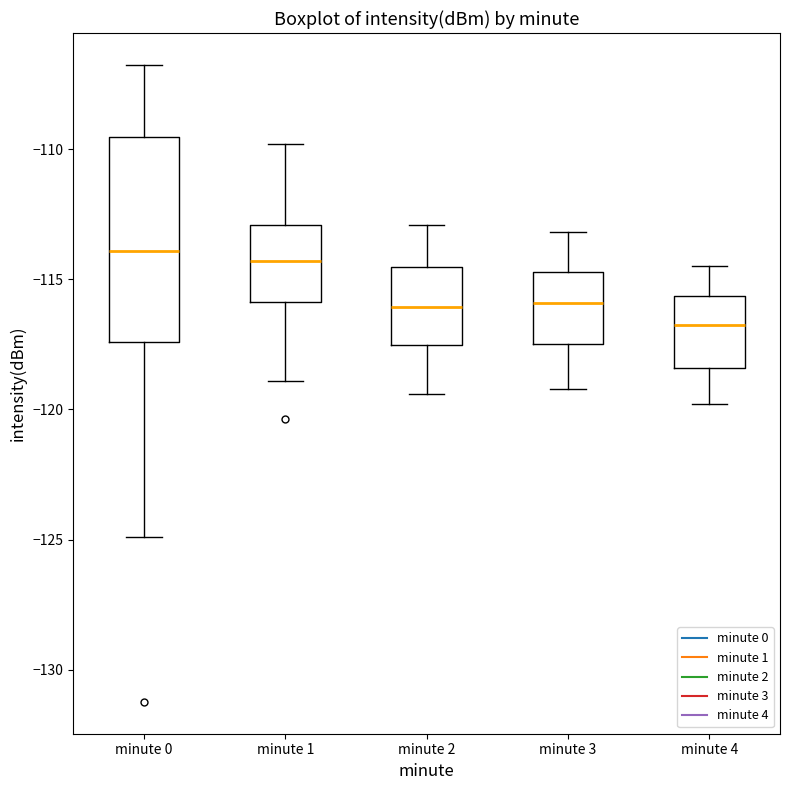

Reading left to right, read every box against the y-axis: the position of its median line, the range the box covers, and the ends of its whiskers. The values are not printed on the chart, so give them approximately, as read against the axis.

minute 0: median -114.0, box -117.5 to -109.5, whiskers -125.0 to -107.0
minute 1: median -114.5, box -116.0 to -113.0, whiskers -119.0 to -110.0
minute 2: median -116.0, box -117.5 to -114.5, whiskers -119.5 to -113.0
minute 3: median -116.0, box -117.5 to -114.5, whiskers -119.0 to -113.0
minute 4: median -116.5, box -118.5 to -115.5, whiskers -120.0 to -114.5